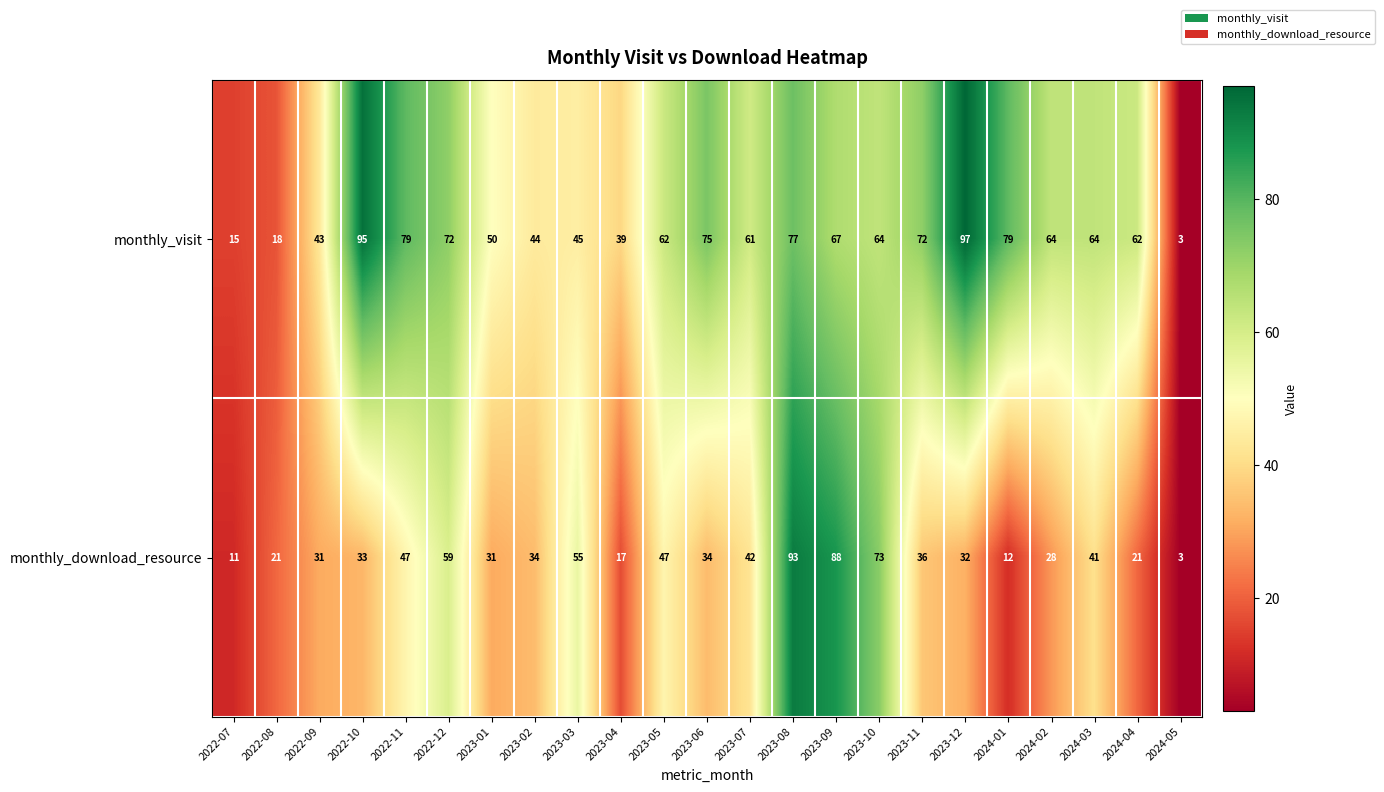

What is the difference between the monthly_visit values at 2023-01 and 2023-11?

22